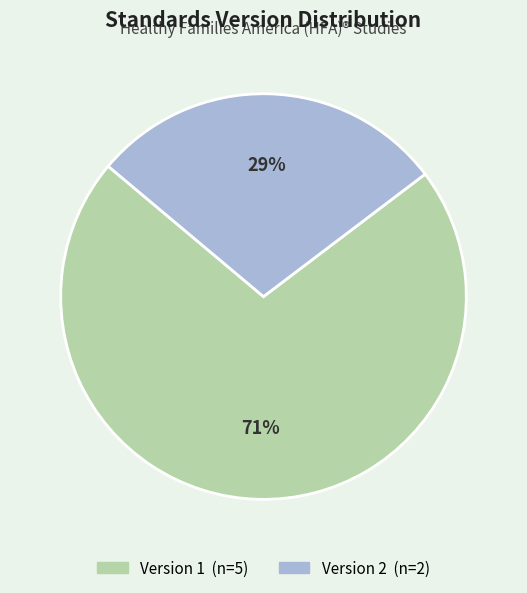

Is there any slice that represents more than half of the pie?

Yes